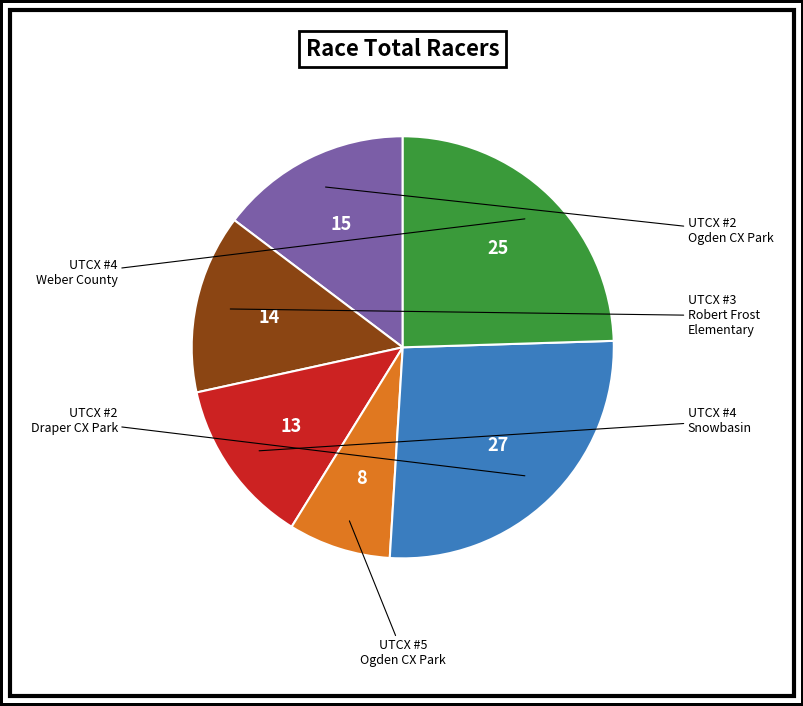

Is there any slice that represents more than half of the pie?

No